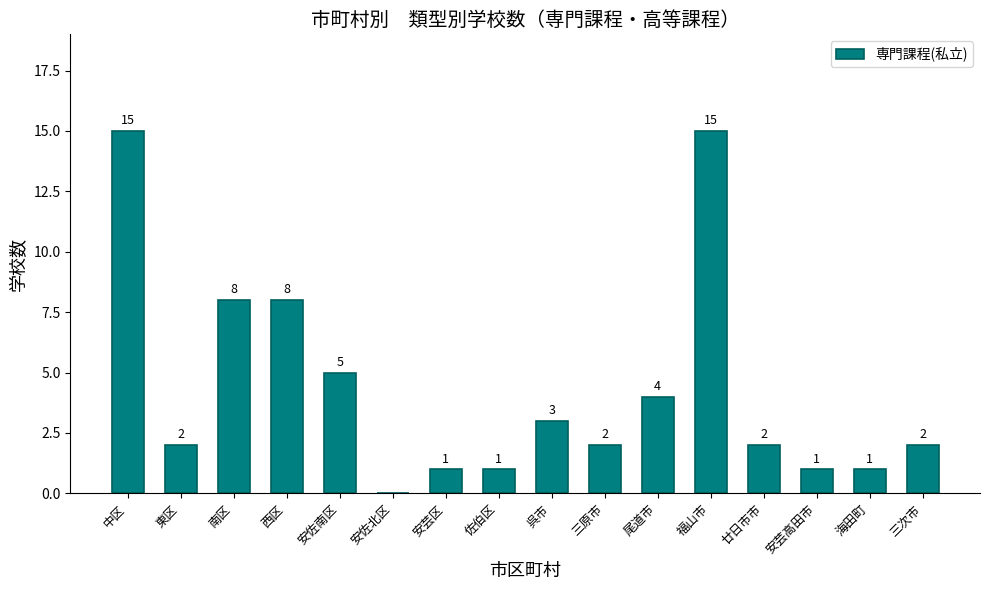

Approximately how many times larger is the value at 福山市 compared to 三原市?

7.5